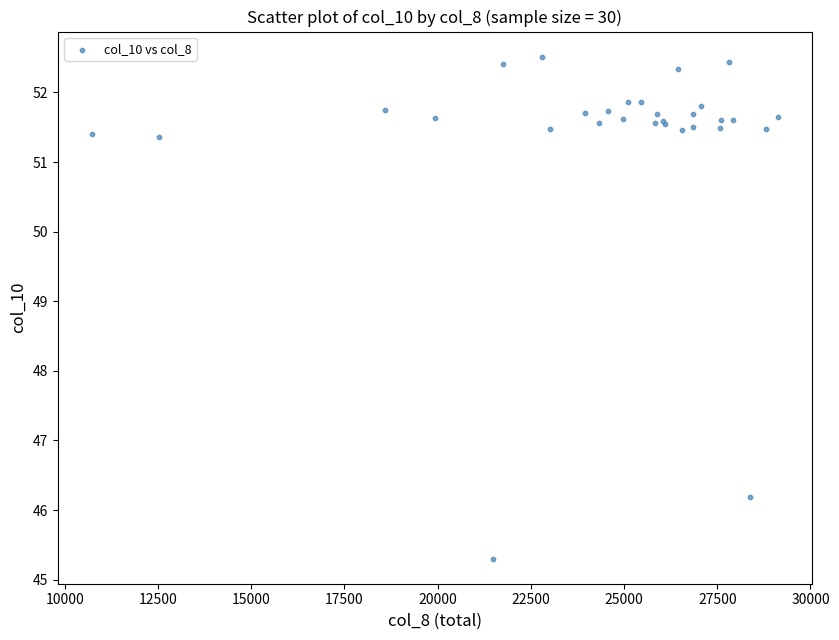

What Y value in the scatter plot is closest to 48?

46.2